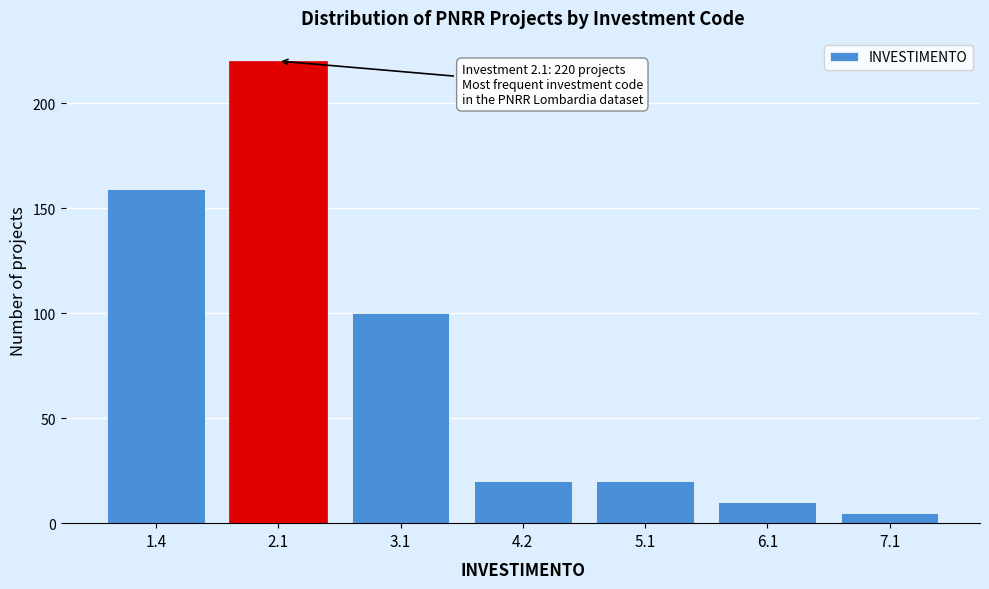

Reading right to left, list all the values displayed in this chart.

5	10	20	20	100	220	159